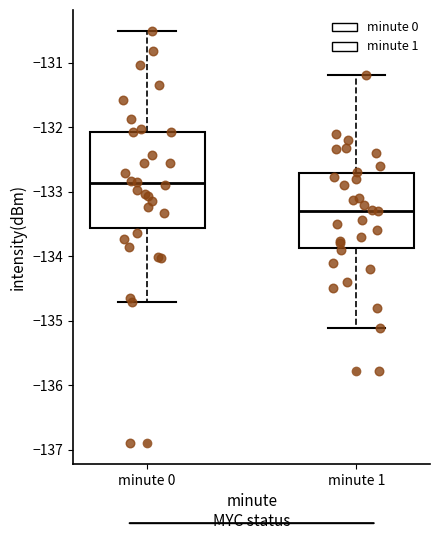

Where is the upper edge of the box for minute 1 on the y-axis? The values are not printed on the chart, so give them approximately, as read against the axis.

-132.7